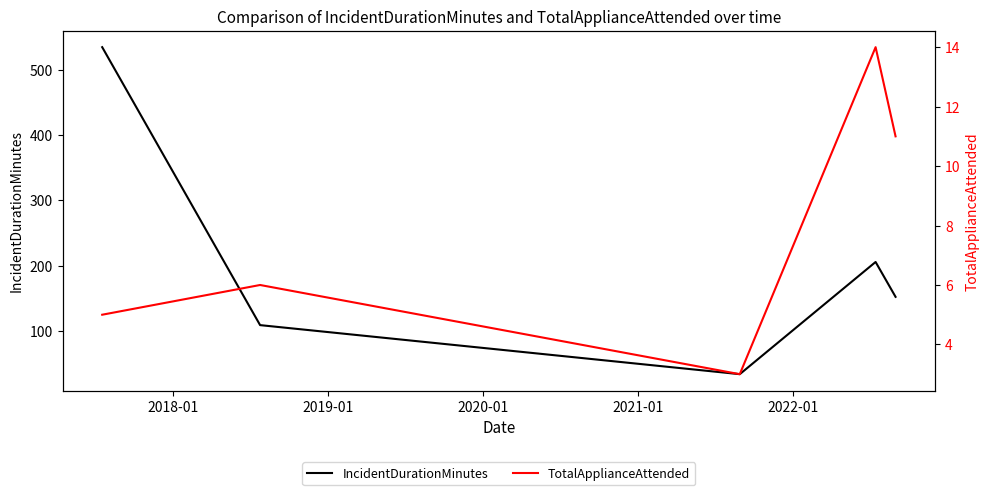

What is the lowest value of the IncidentDurationMinutes series?

33.9